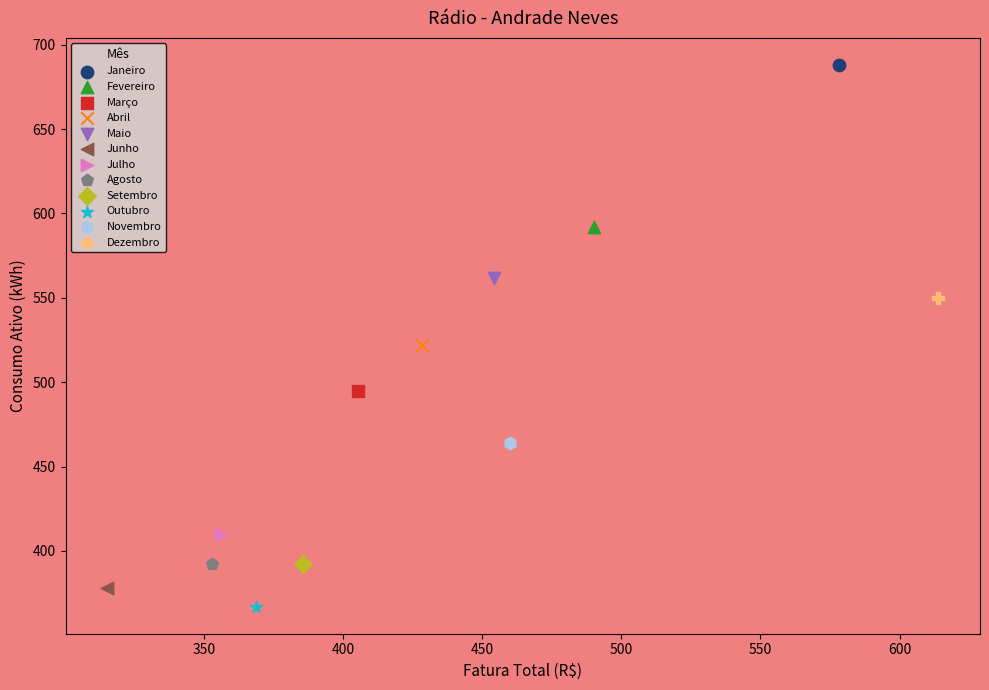

What are all the series names shown in the legend?

Janeiro, Fevereiro, Março, Abril, Maio, Junho, Julho, Agosto, Setembro, Outubro, Novembro, Dezembro